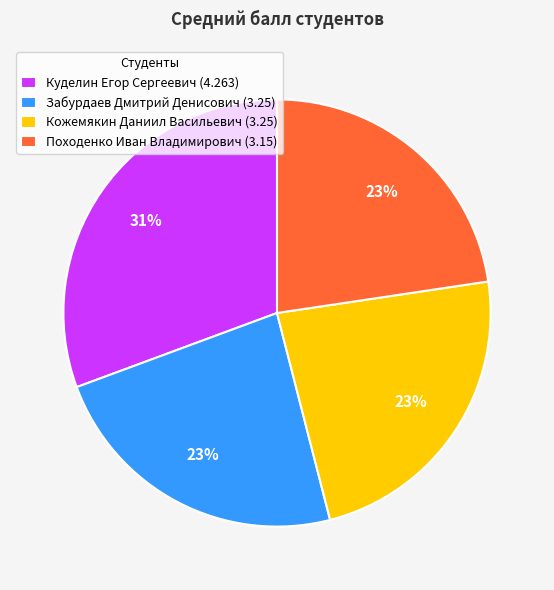

How many slices are in this pie chart?

4